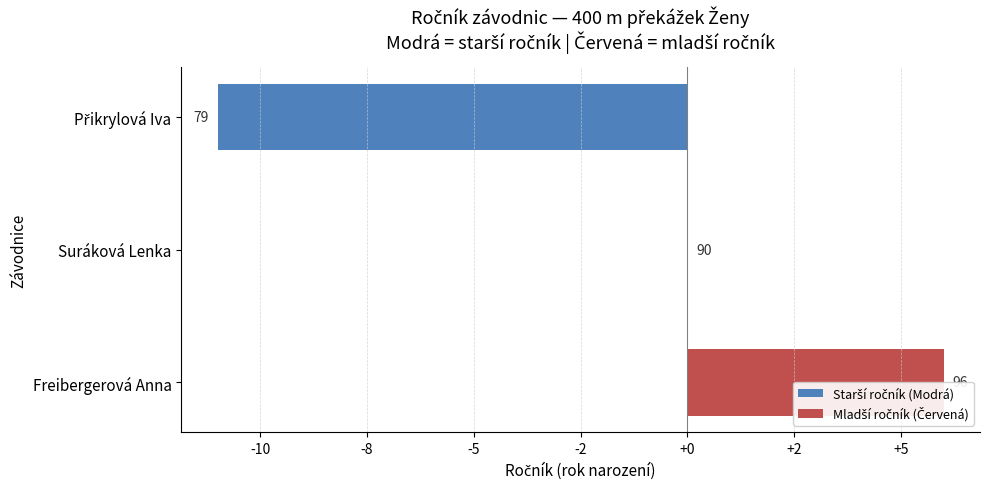

Are the bars horizontal?

Yes